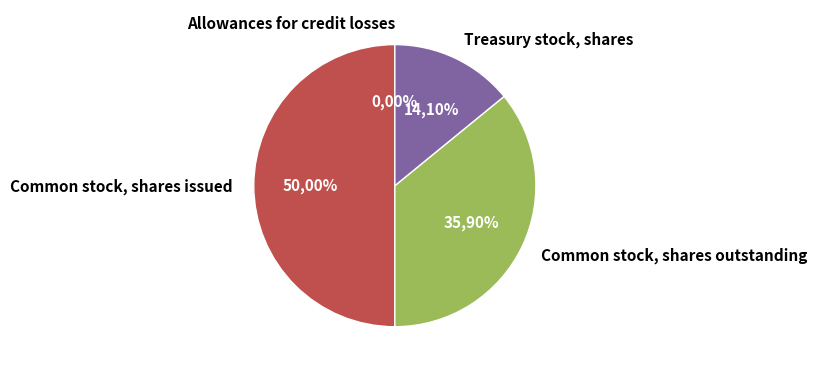

Is Common stock, shares issued the majority of the pie?

No